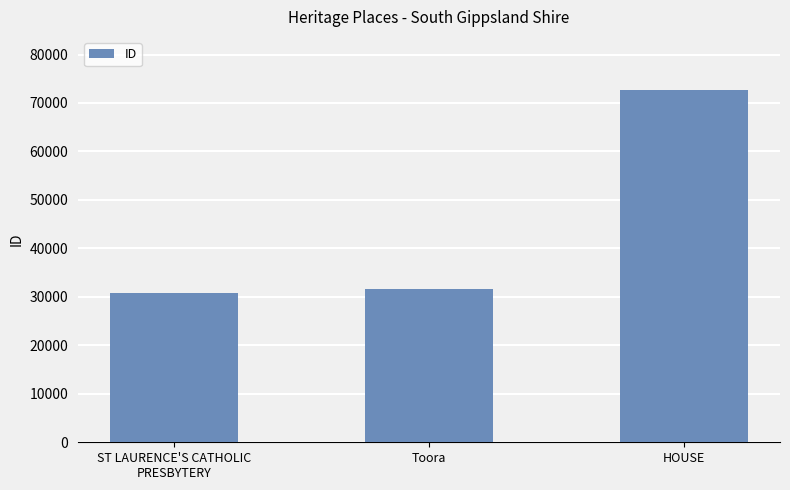

What is the value of the 1st bar from the left?

30845